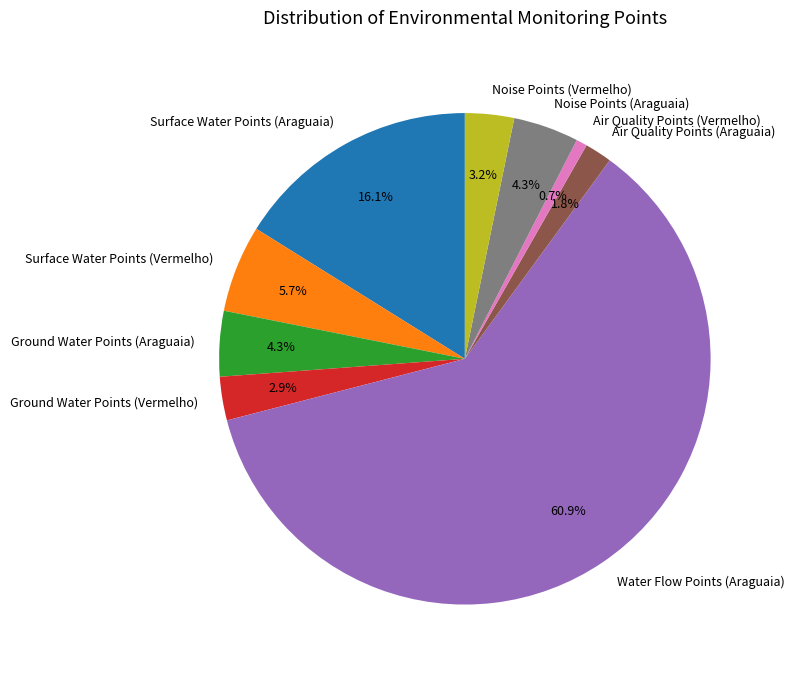

What portion of the pie excludes Ground Water Points (Vermelho)?

97.1%